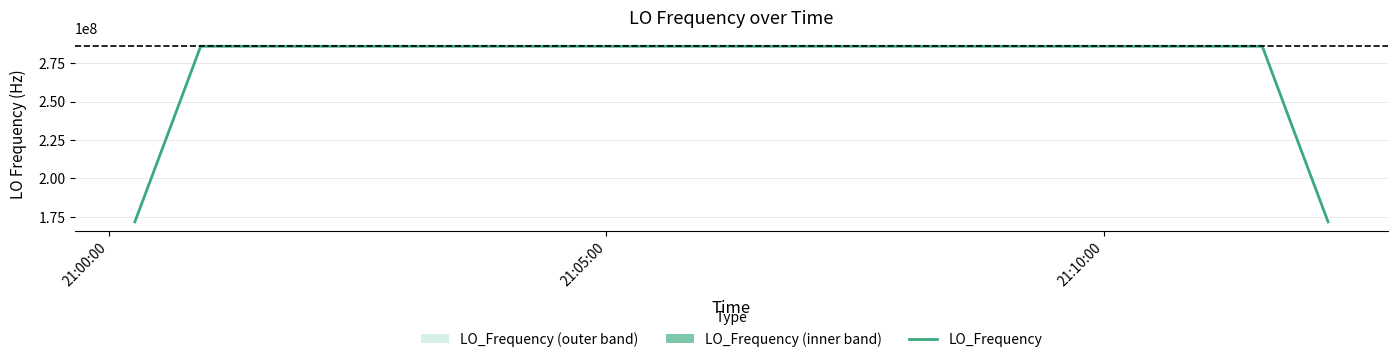

What is the lowest value of the LO_Frequency series?

171628192.8